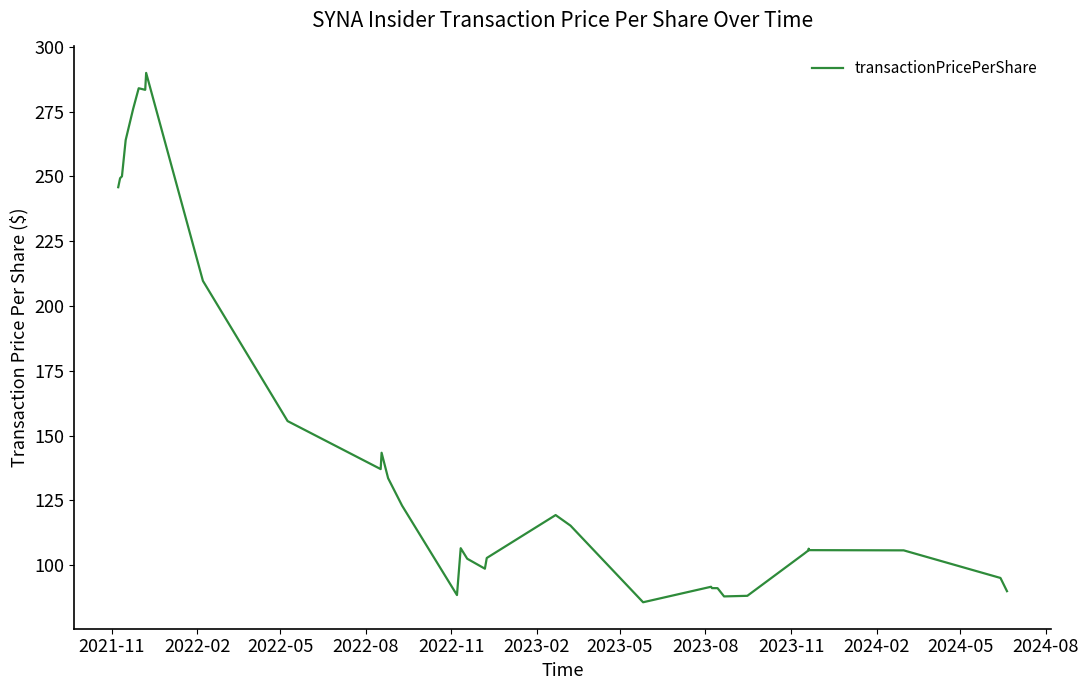

Is this an area chart (filled region under the line)?

No